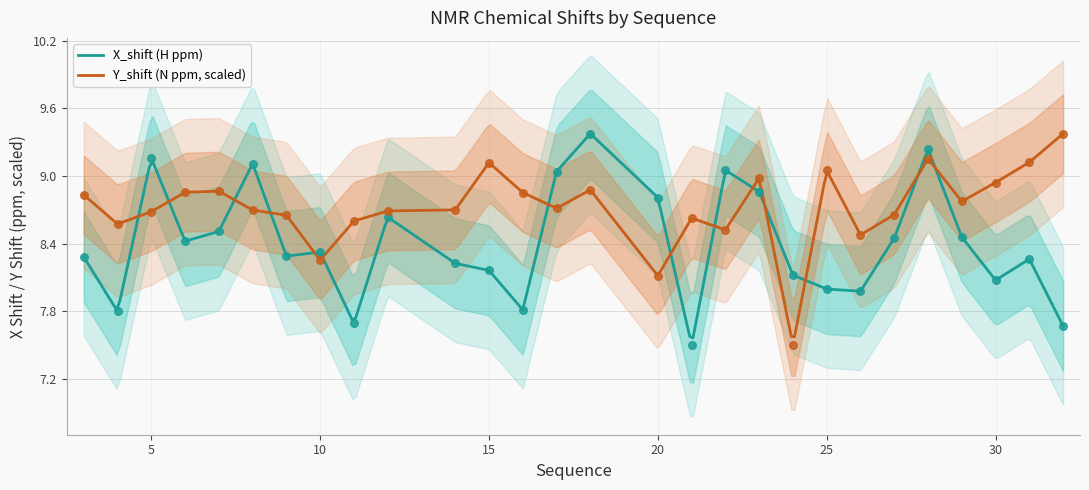

Is the value of Y_shift at 24 greater than the value of X_shift at 32?

No